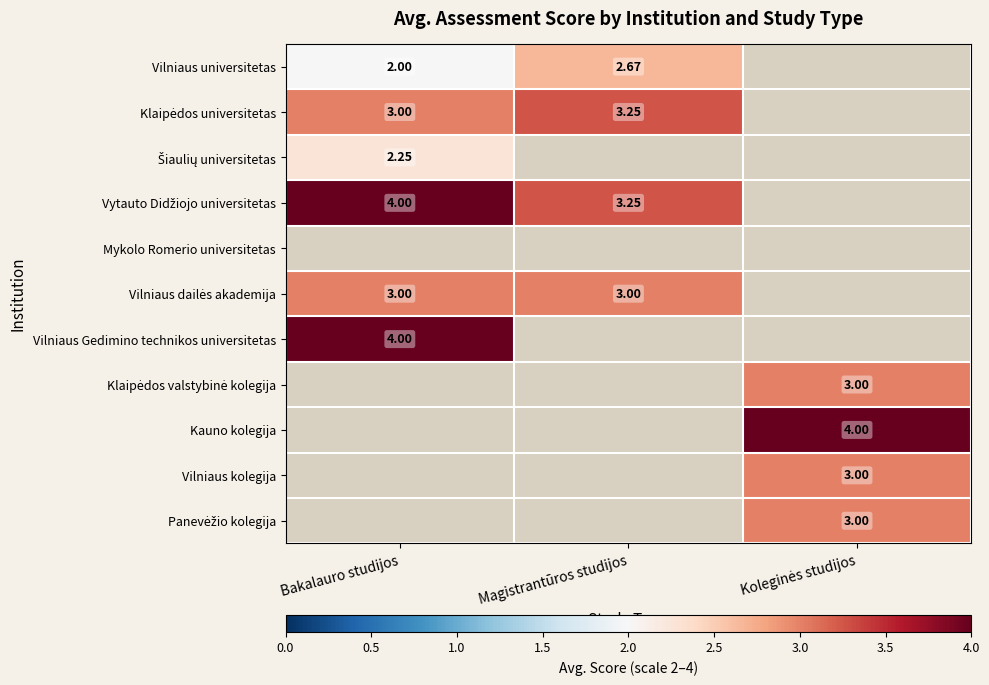

Is it true that Vilniaus Gedimino technikos universitetas equals 4.0 at Bakalauro studijos?

True